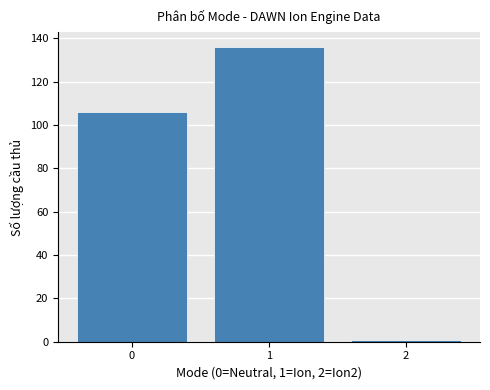

Reading left to right, list all the values displayed in this chart.

0=106	1=136	2=1